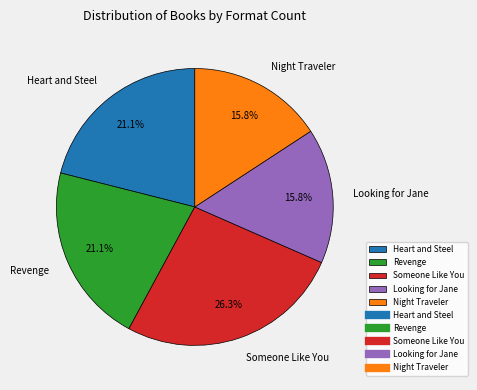

Do Night Traveler and Looking for Jane together represent more than half of the pie?

No